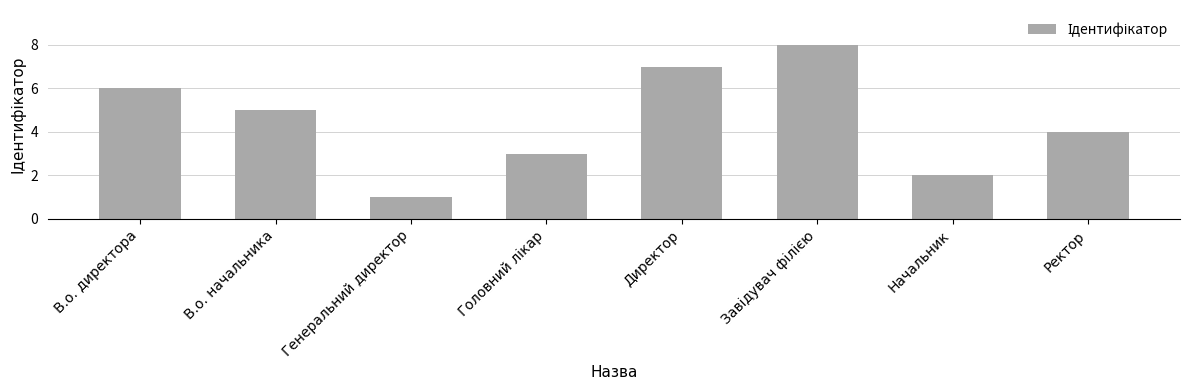

Between Директор and Генеральний директор, which is larger?

Директор